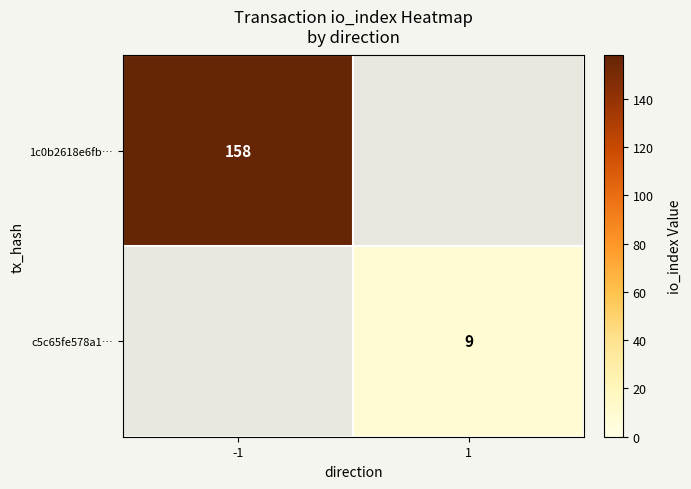

Is it true that 1c0b2618e6fb… equals 158 at -1?

True